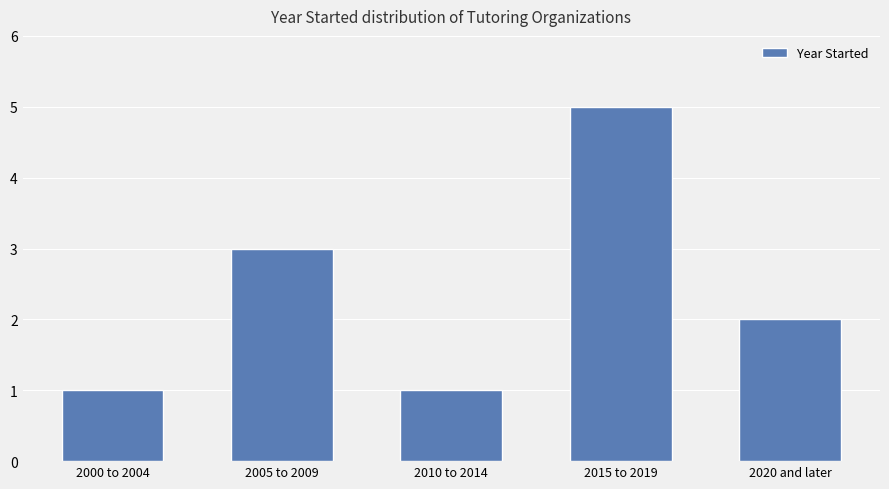

How many values are below 2?

2